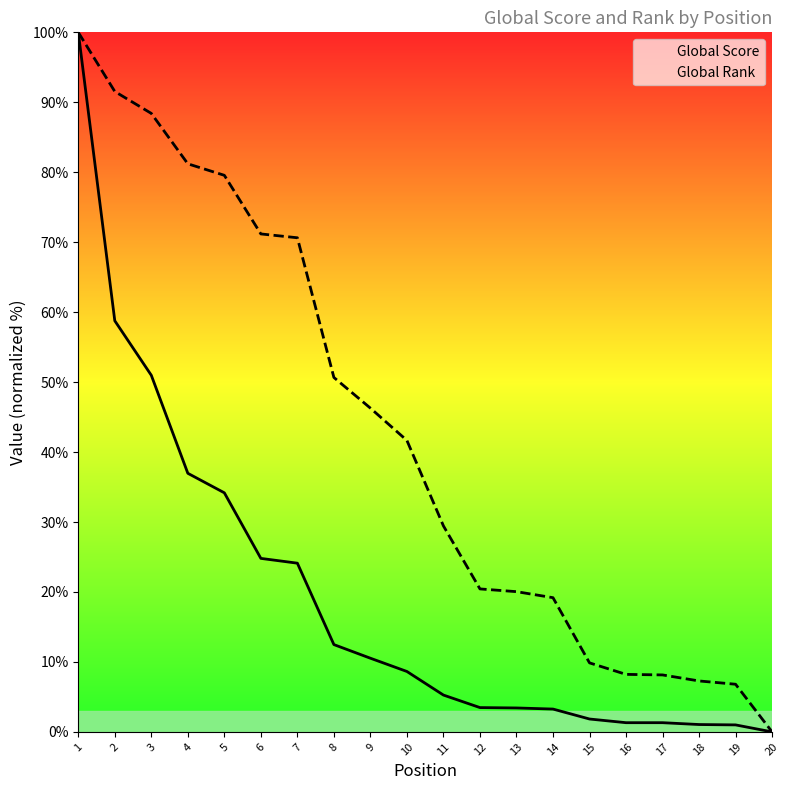

At which label is Global Score closest to 50?

3